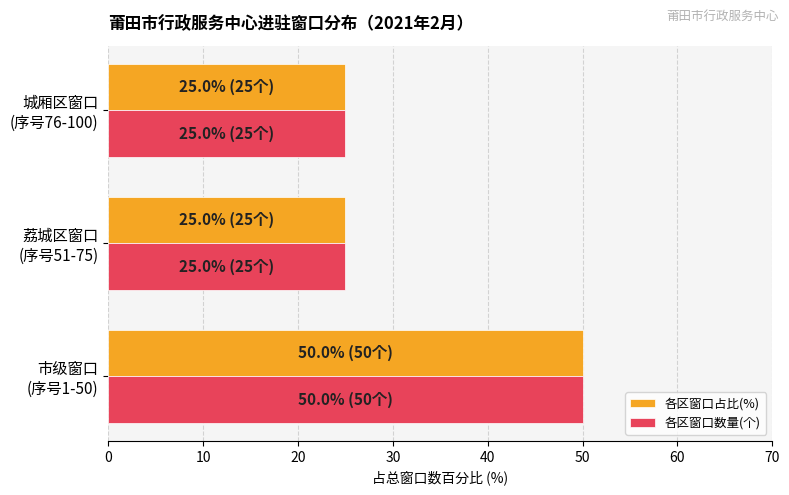

Count the 各区窗口数量(个) values in the range 25 to 50.

3